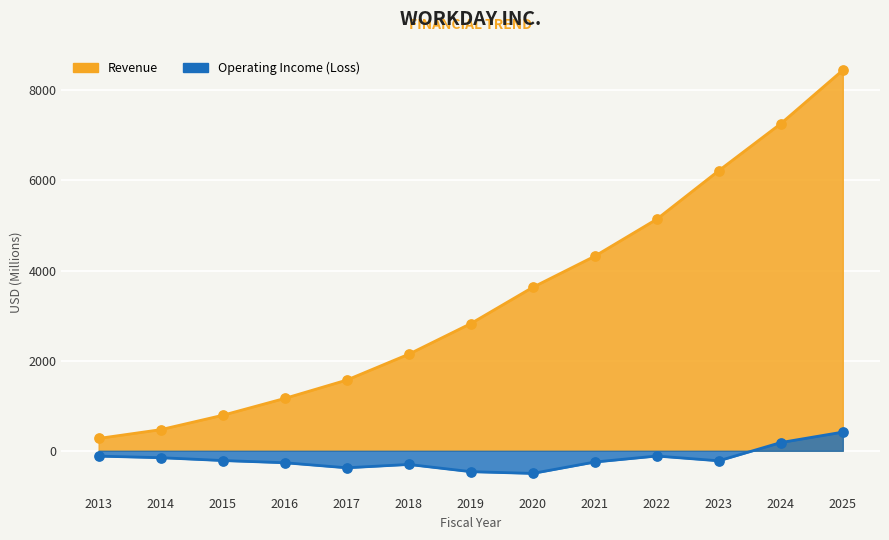

At how many categories does at least one series exceed 1756?

8